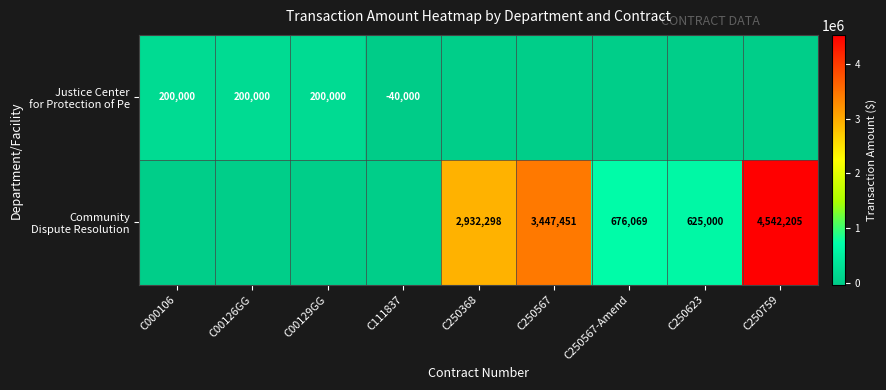

True or false: row_1 has a value of -1931928 at C00129GG.

False